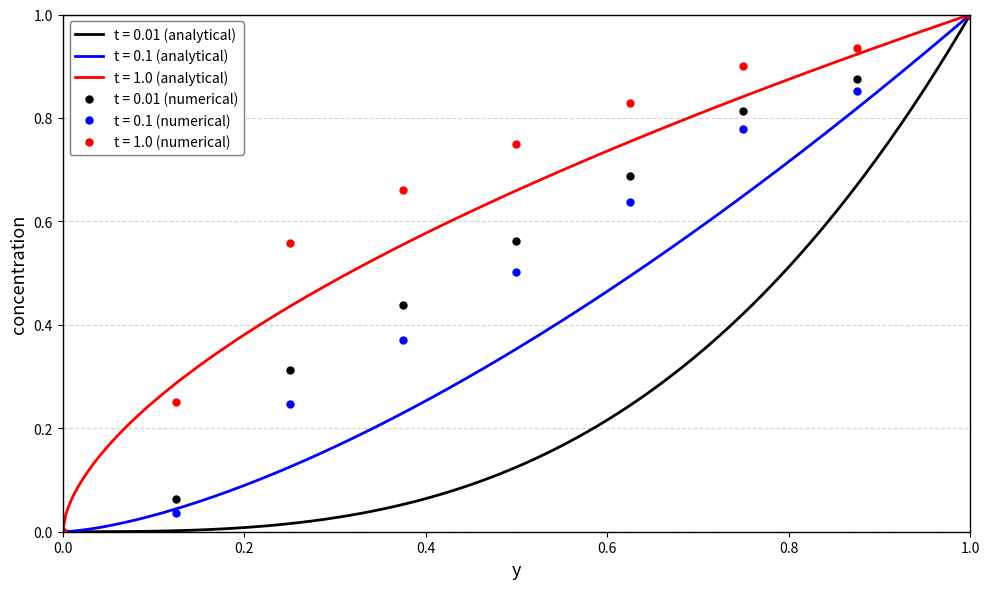

Count the number of categories in the chart.

9